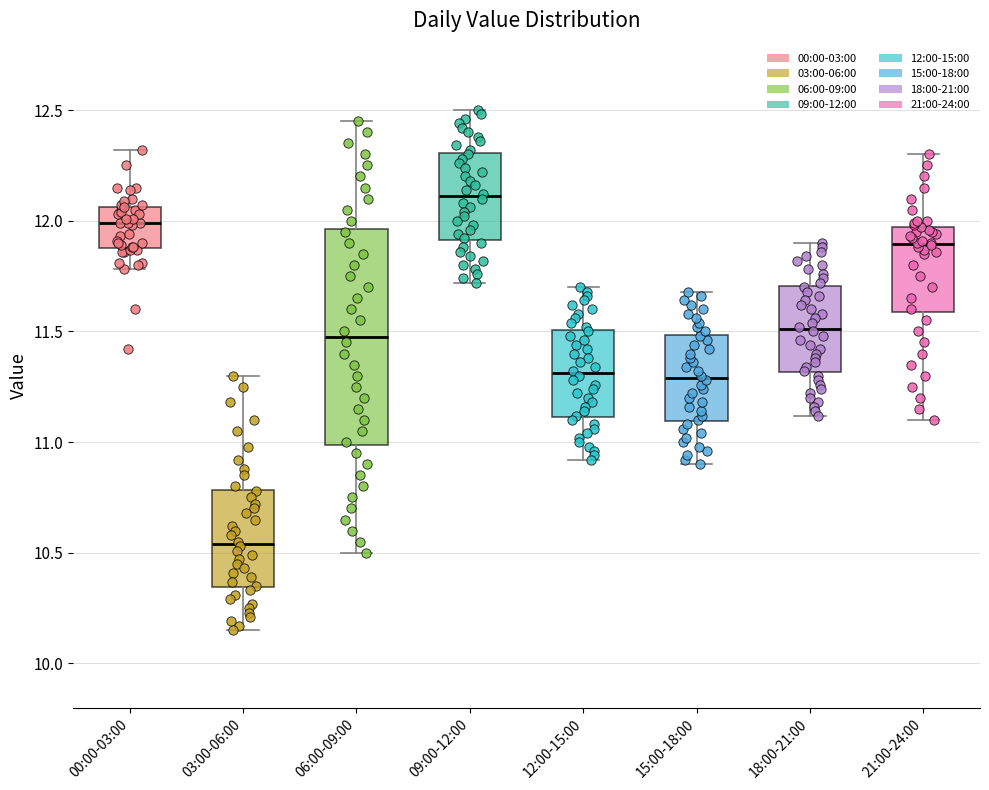

Comparing the boxes themselves (not the whiskers), which one is the tallest?

06:00-09:00